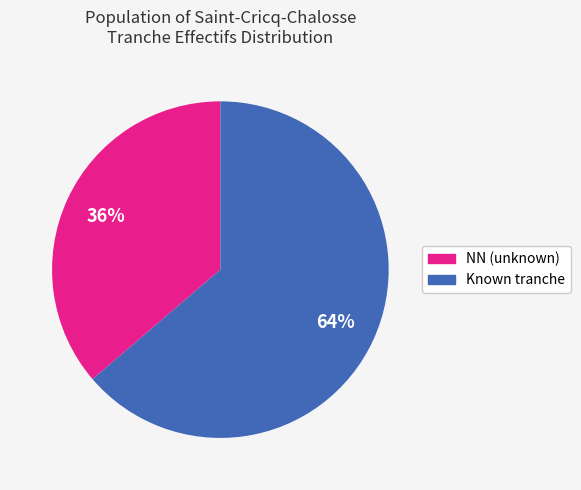

To the nearest percent, what is the average slice percentage?

50%